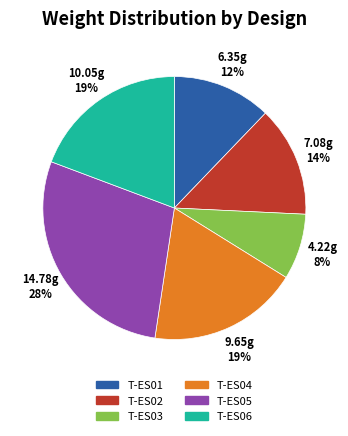

True or false: T-ES06 accounts for 19% of the total.

True